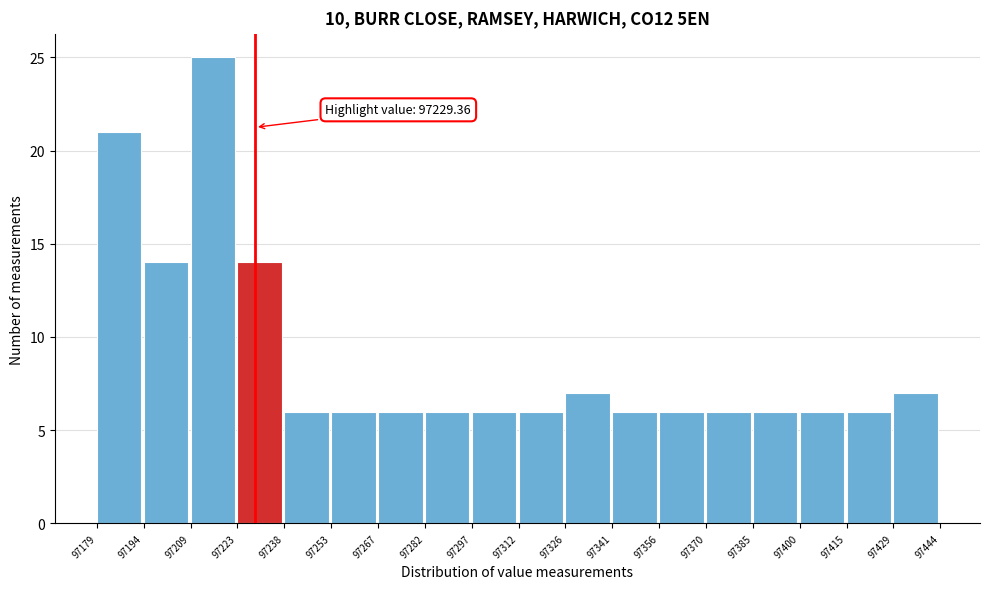

Over which range of the x-axis is the bar tallest?

97209 to 97223